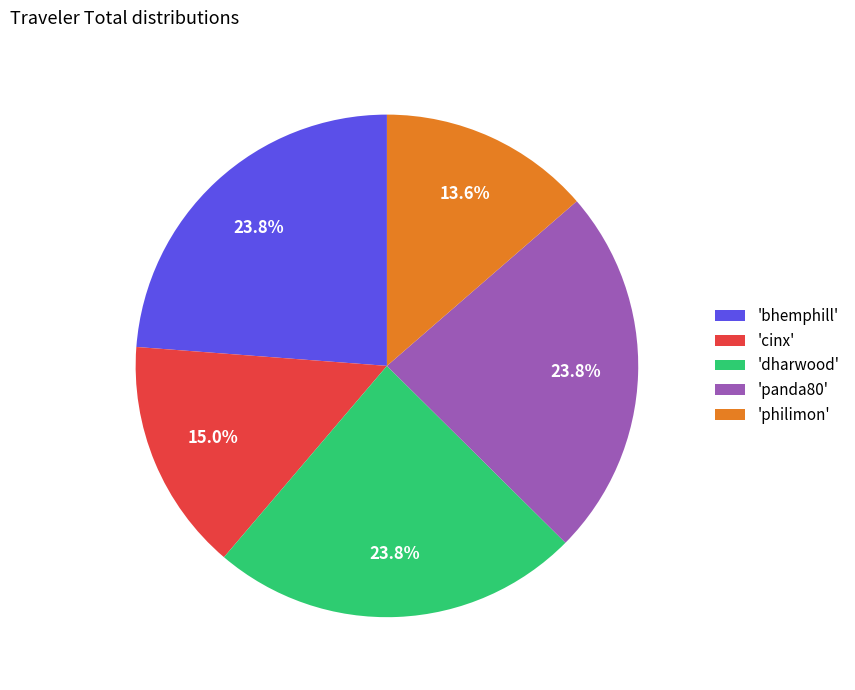

What is the total percentage of 'panda80' and 'philimon'?

37.4%